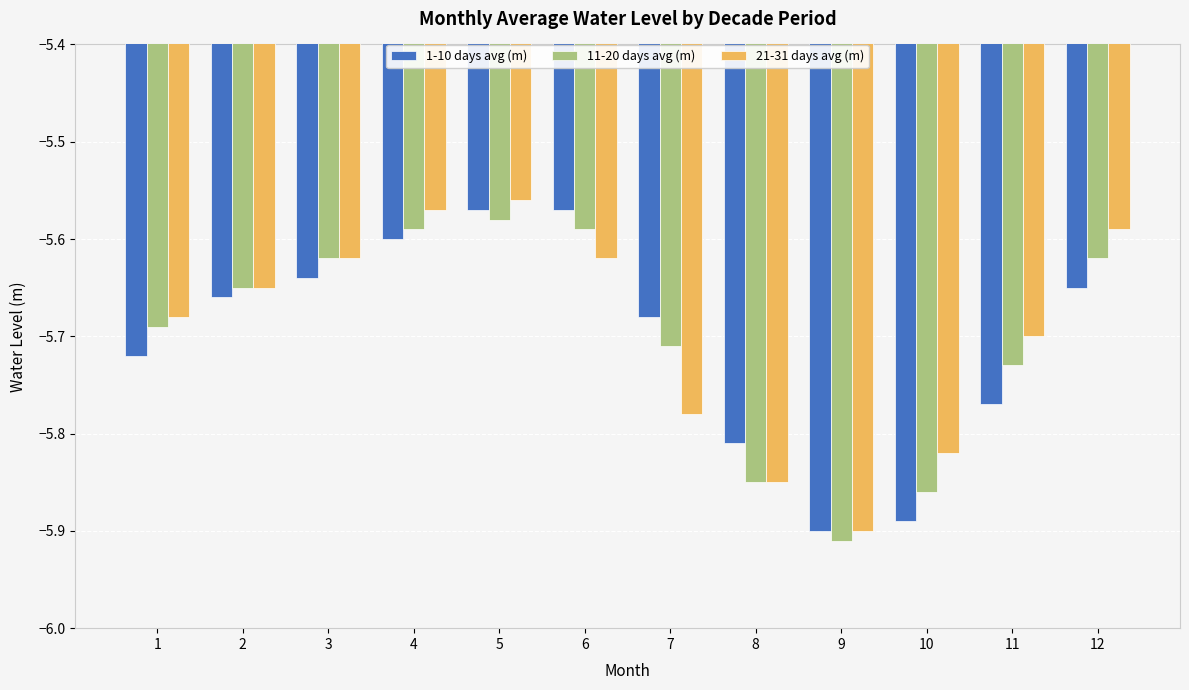

Which label corresponds to the largest value in the chart?

5